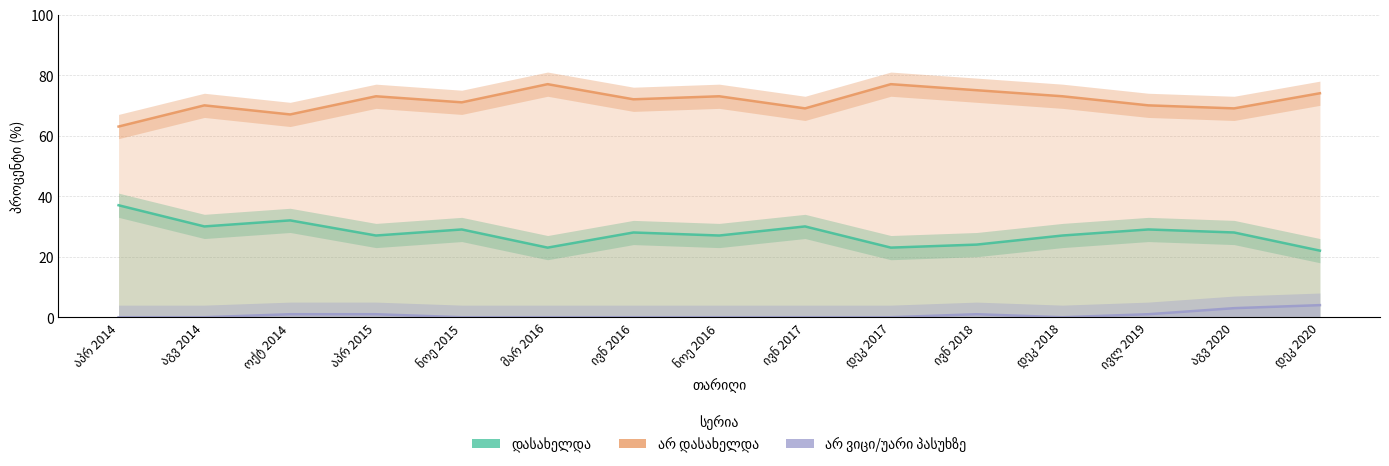

Where does the არ დასახელდა series first go above 72?

აპრ 2015